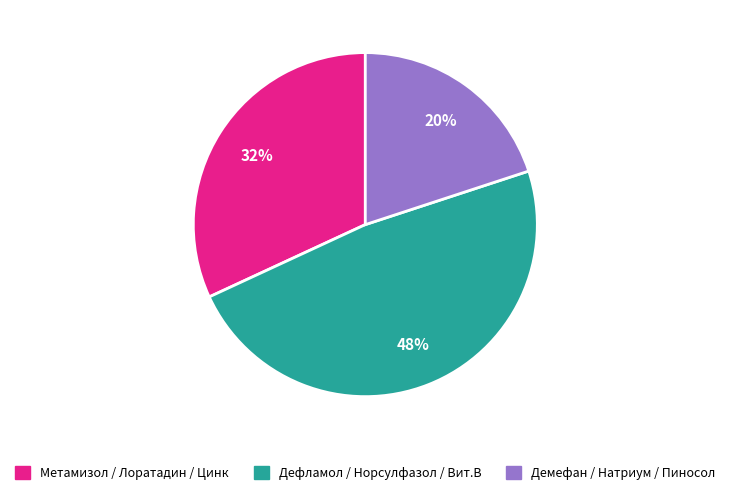

To the nearest percent, what is the average slice percentage?

33%